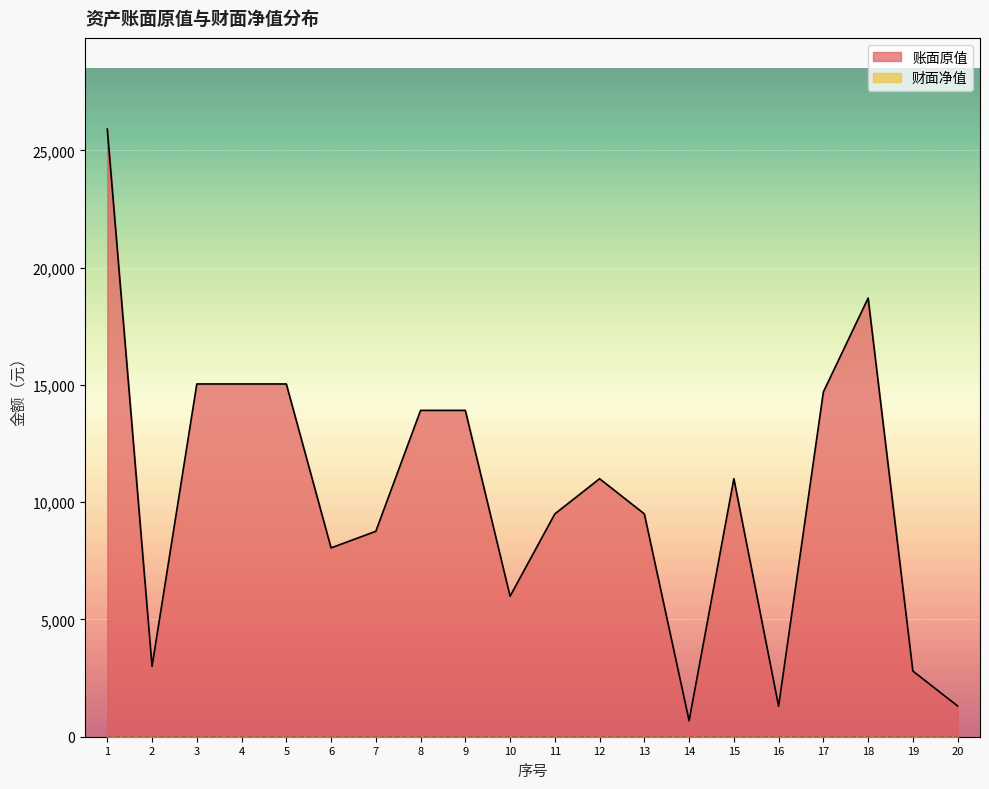

Count the number of categories in the chart.

20